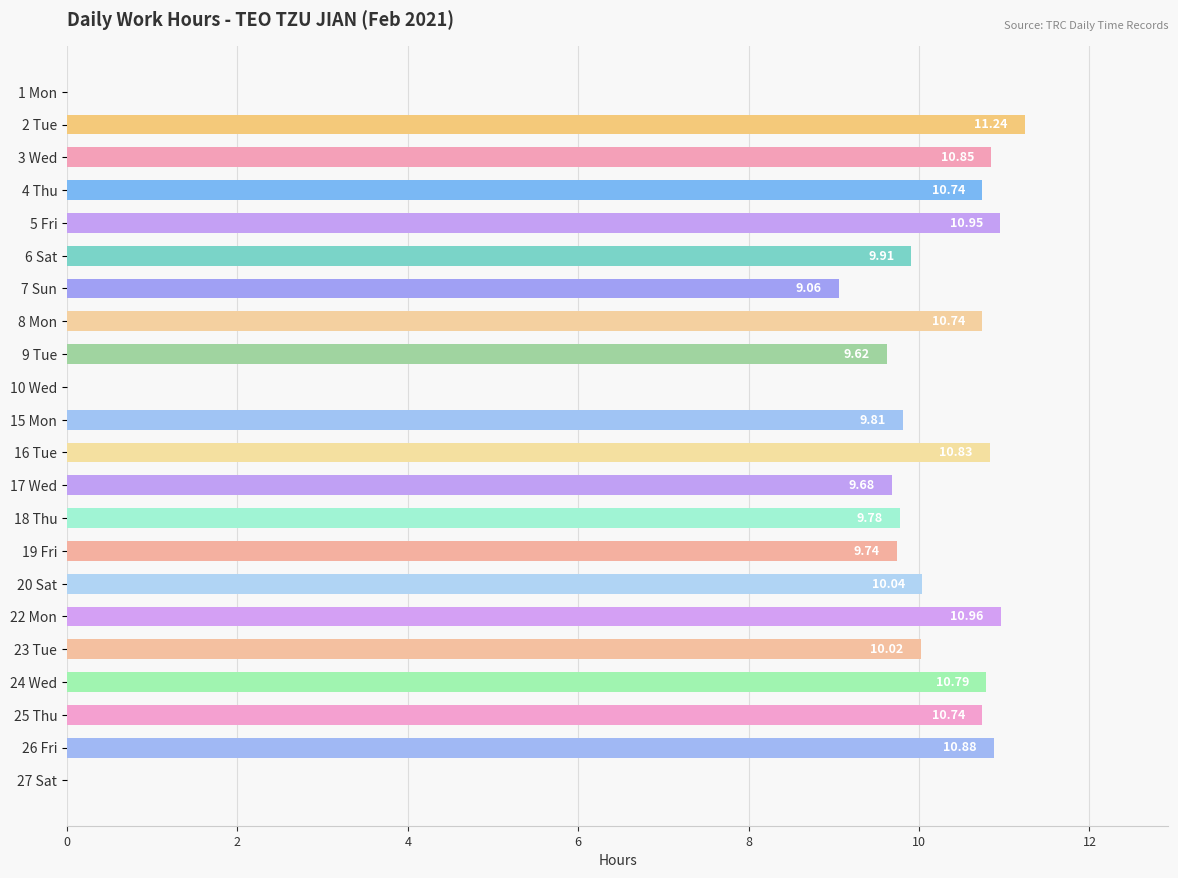

What is the change in value from 16 Tue to 20 Sat?

-0.8